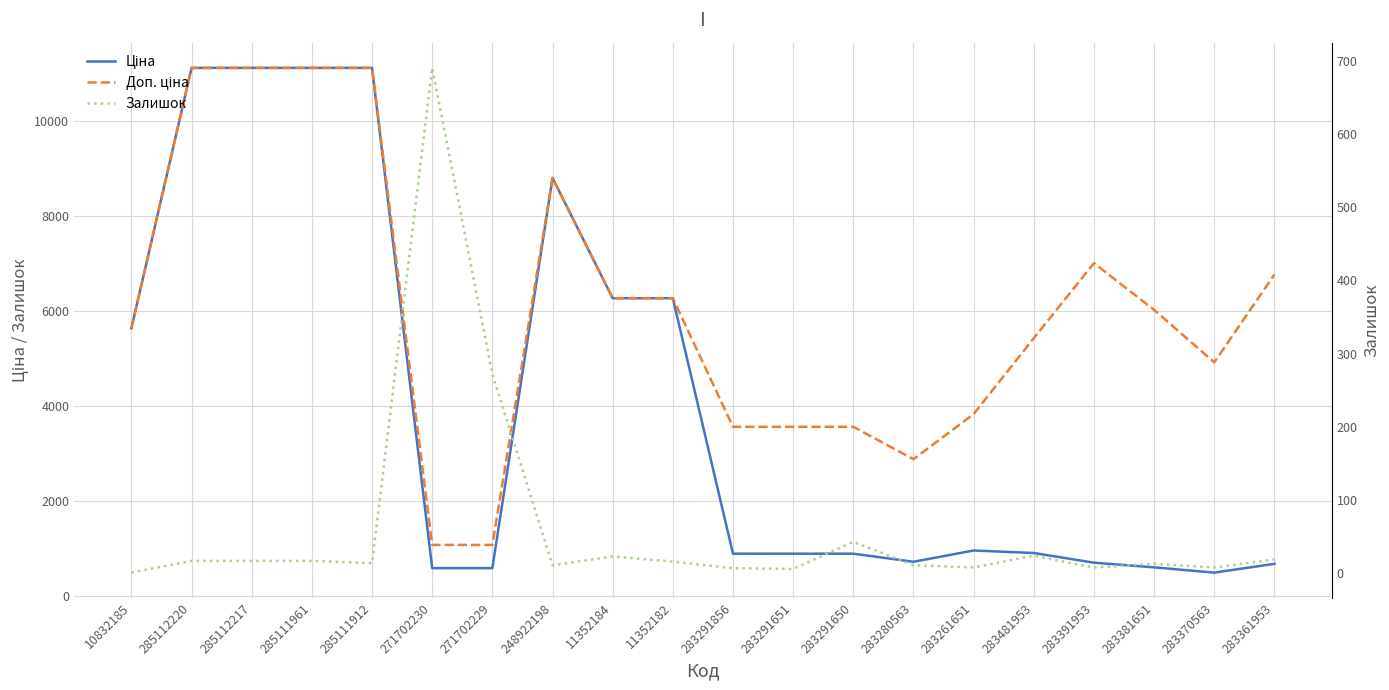

How many data points in Ціна are above 904?

10